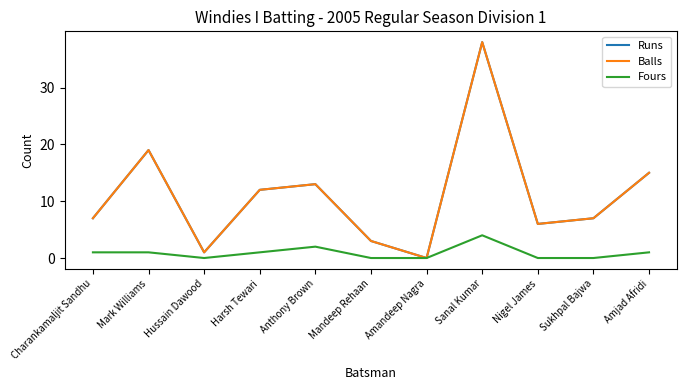

True or false: Runs has more than 0 points higher than both neighbors.

True